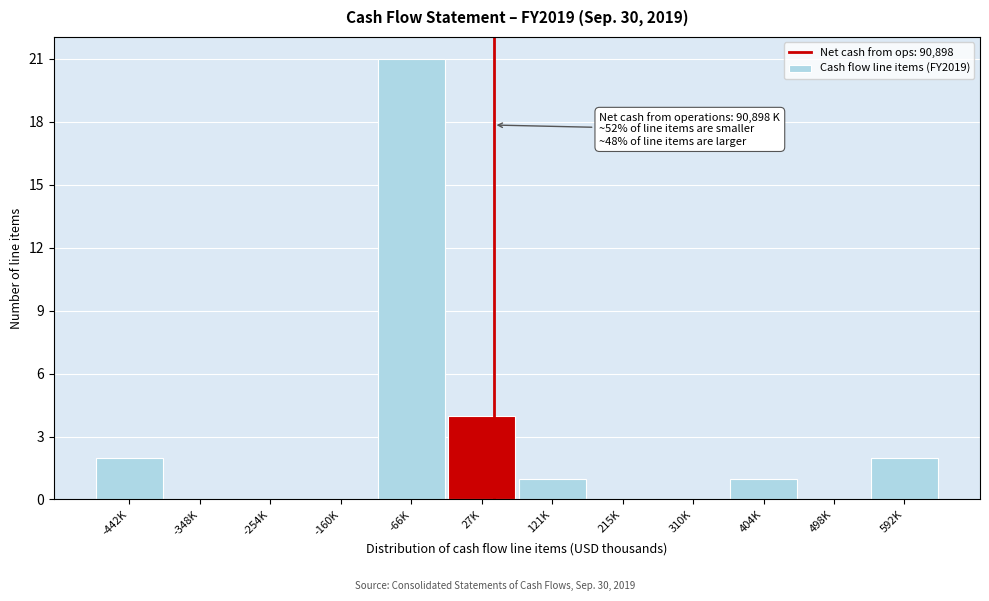

Reading left to right, transcribe all the data shown in this chart.

-442K=2	-348K=0	-254K=0	-160K=0	-66K=21	27K=4	121K=1	215K=0	310K=0	404K=1	498K=0	592K=2